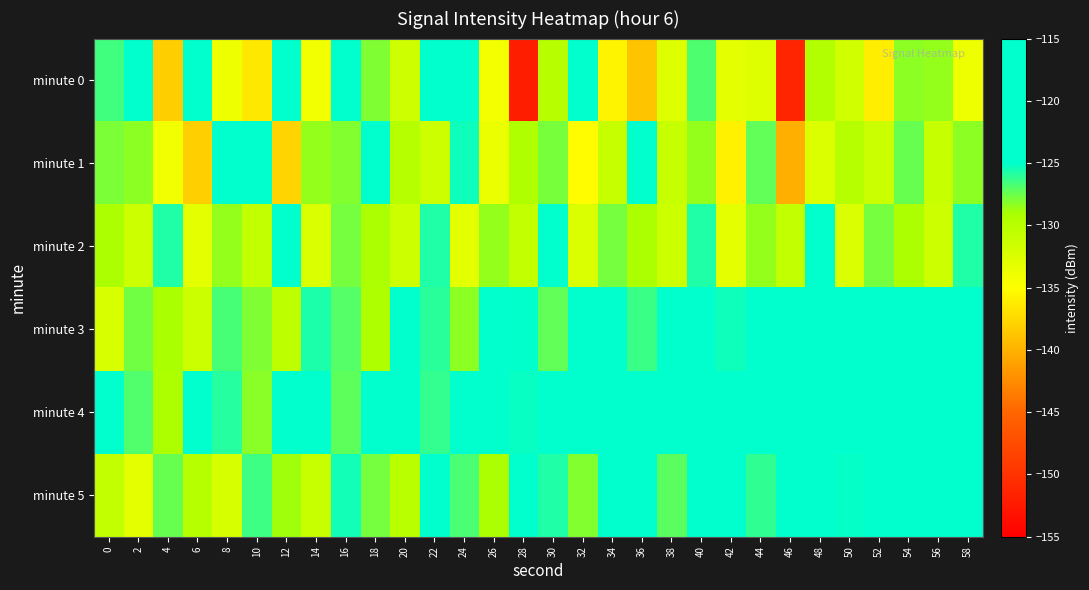

Which label corresponds to the largest value in the chart?

54